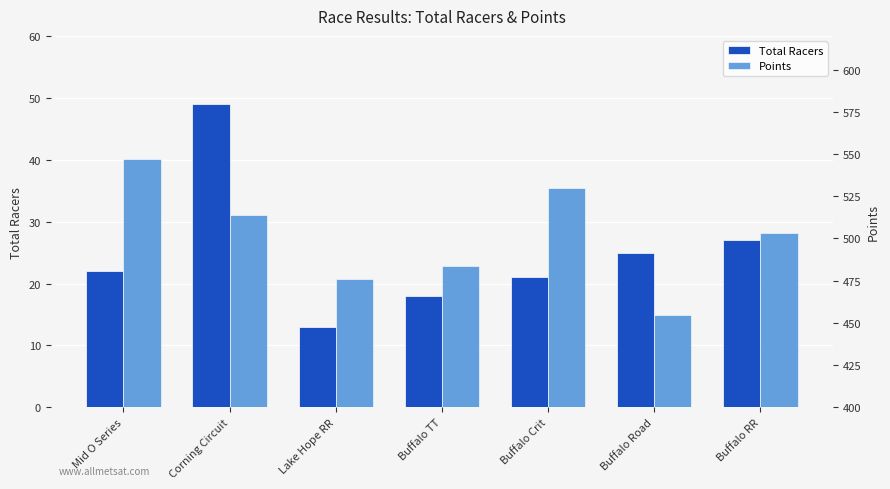

What position from the right is Buffalo TT?

4